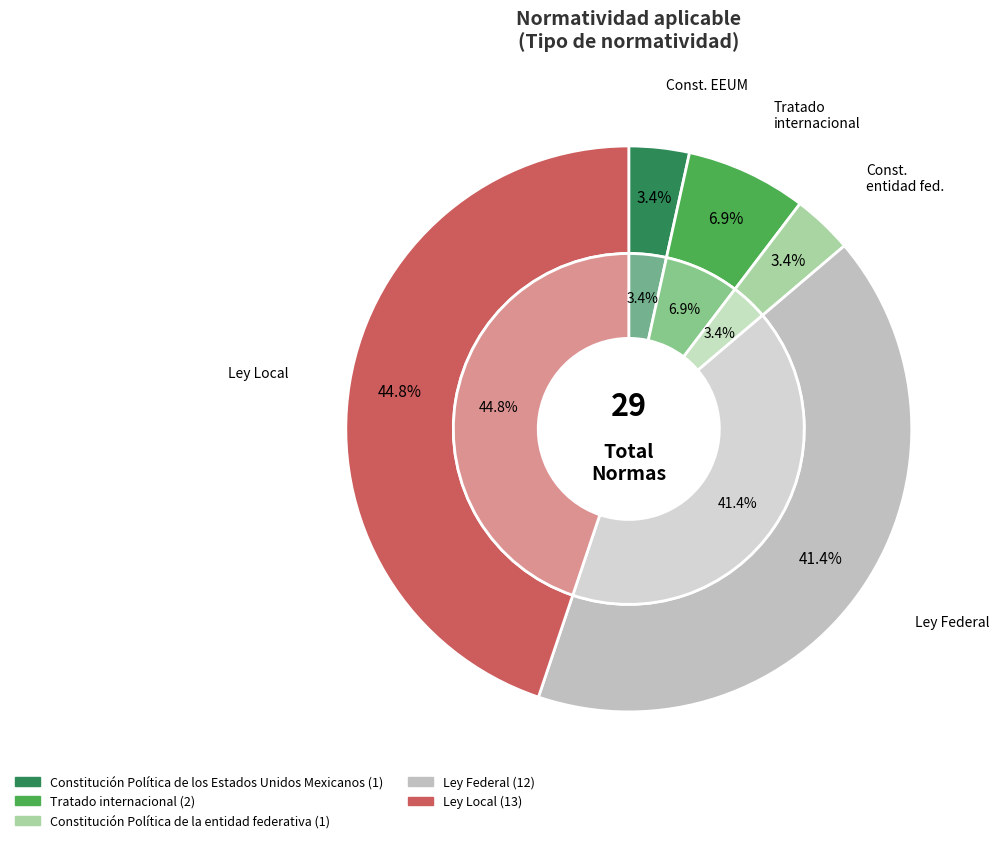

To the nearest percent, what is the difference between the largest and smallest slice percentages?

41%